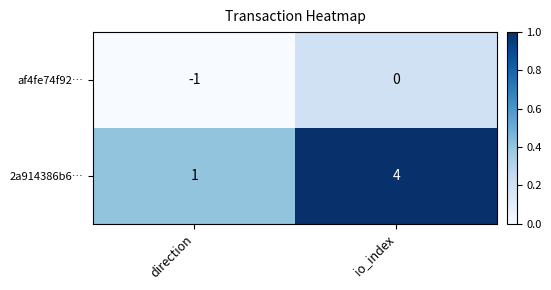

Which series changed the most between direction and io_index?

2a914386b6…